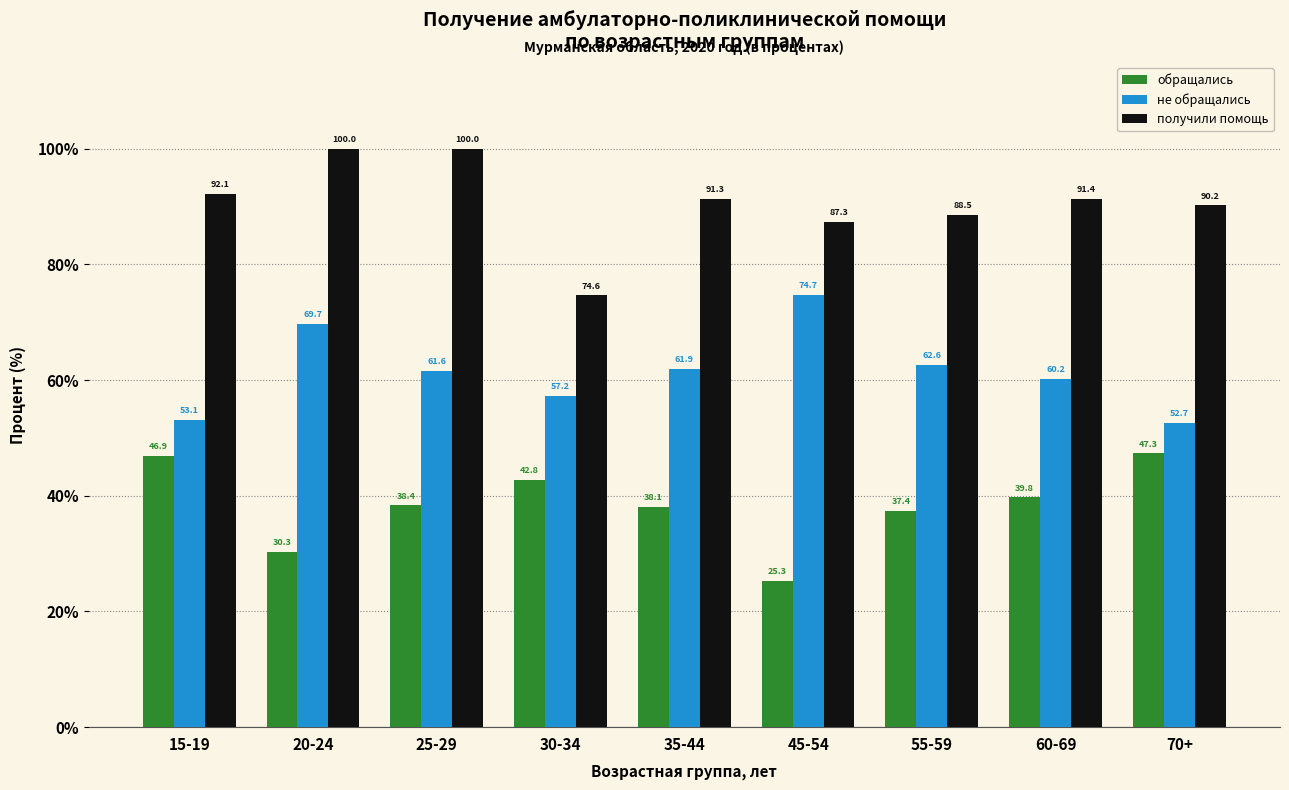

Reading left to right, transcribe all the data shown in this chart.

обращались: 15-19=46.9	20-24=30.3	25-29=38.4	30-34=42.8	35-44=38.1	45-54=25.3	55-59=37.4	60-69=39.8	70+=47.3
не обращались: 15-19=53.1	20-24=69.7	25-29=61.6	30-34=57.2	35-44=61.9	45-54=74.7	55-59=62.6	60-69=60.2	70+=52.7
получили помощь: 15-19=92.1	20-24=100.0	25-29=100.0	30-34=74.6	35-44=91.3	45-54=87.3	55-59=88.5	60-69=91.4	70+=90.2